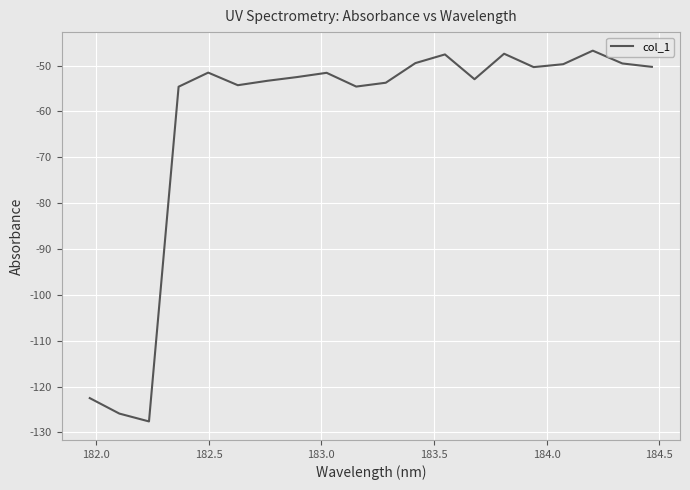

What is the difference between the maximum and minimum values?

80.9